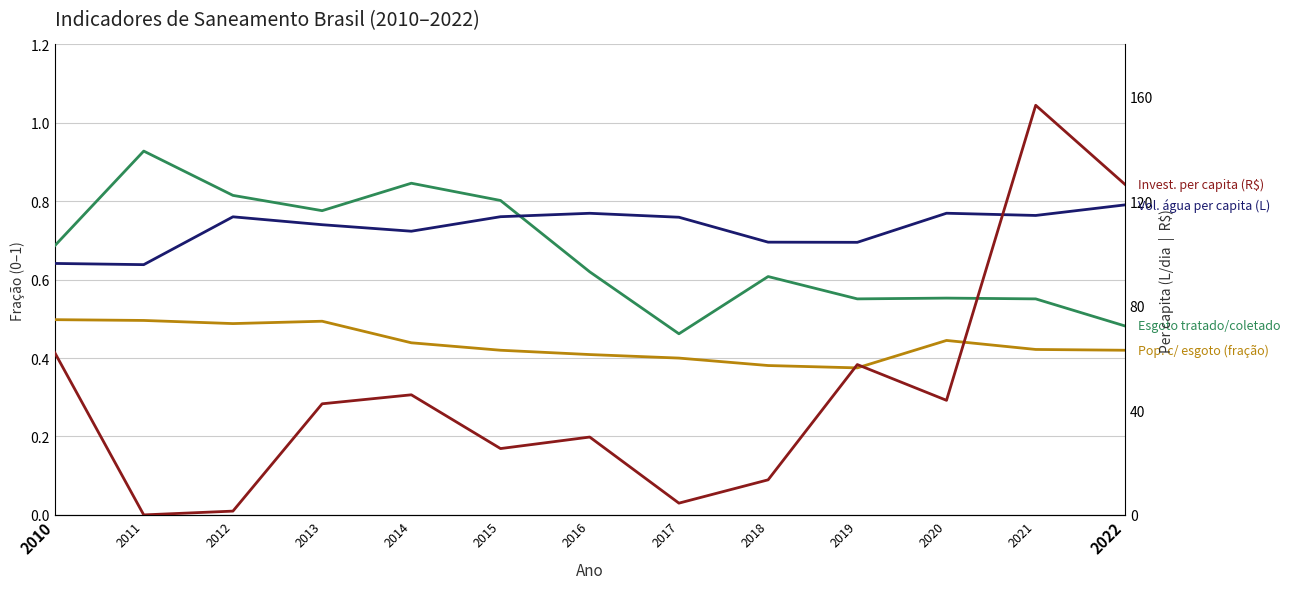

How many interior local valleys does the Esgoto tratado/coletado series have?

3